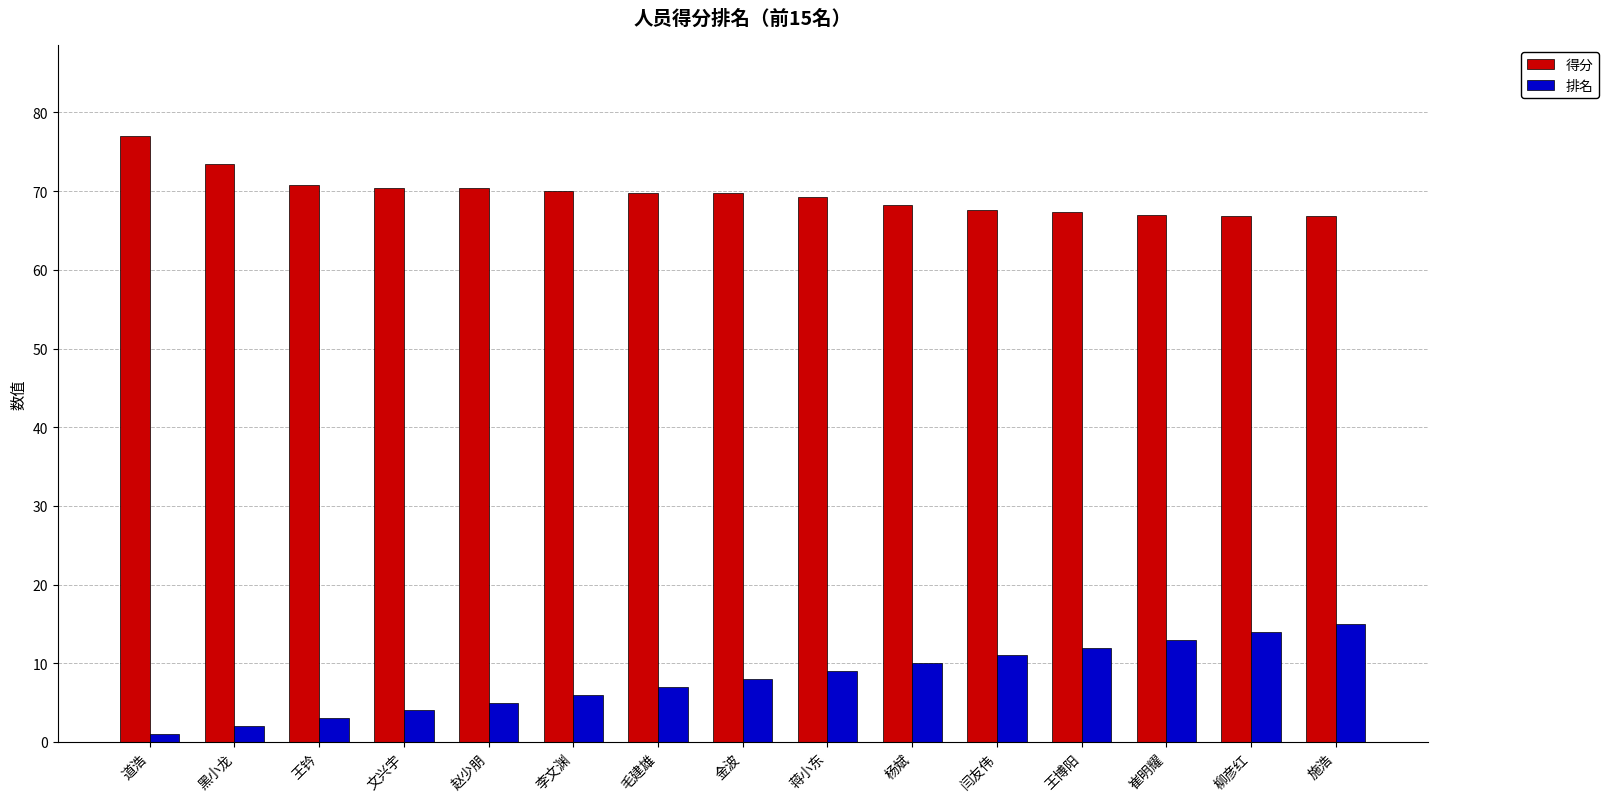

Which series changed the most between 王钤 and 毛建雄?

排名